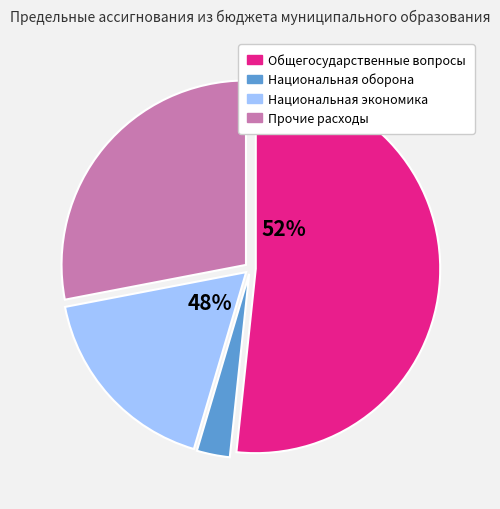

To the nearest percent, what is the difference between the Прочие расходы and Национальная оборона slice percentages?

25%